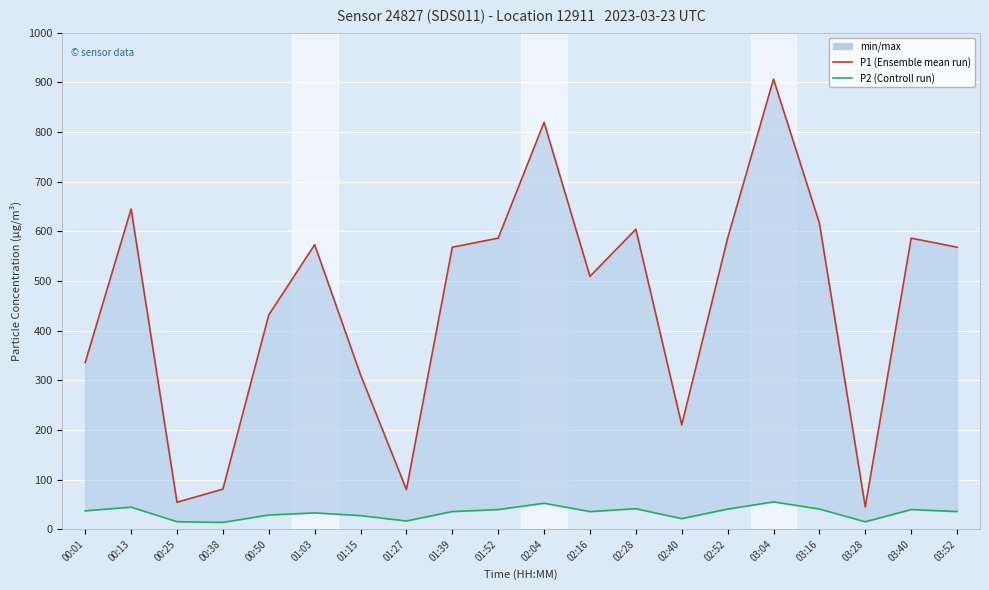

What is the label of the 19th point from the left?

03:40